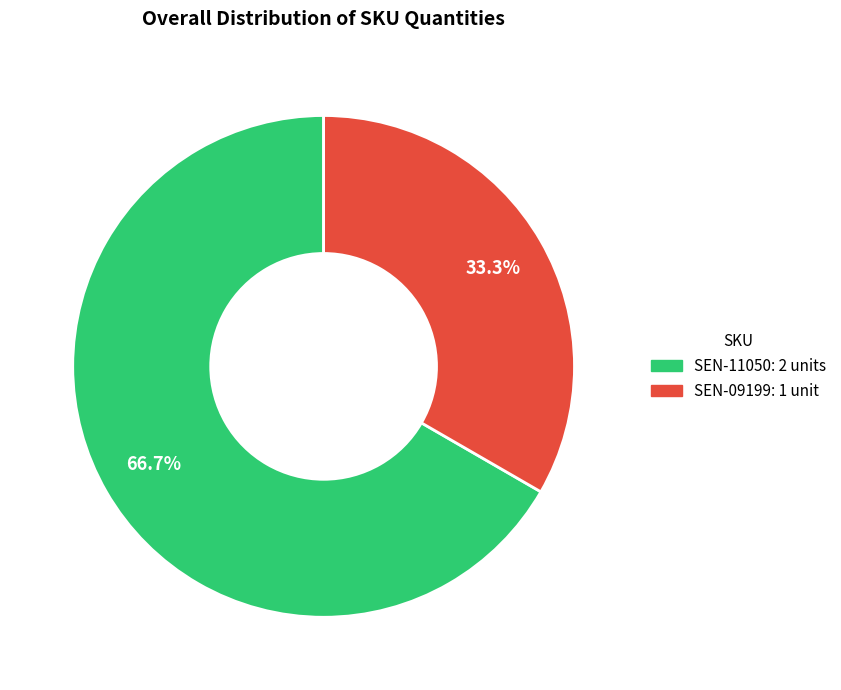

To the nearest percent, what percentage of the pie is SEN-09199?

33%